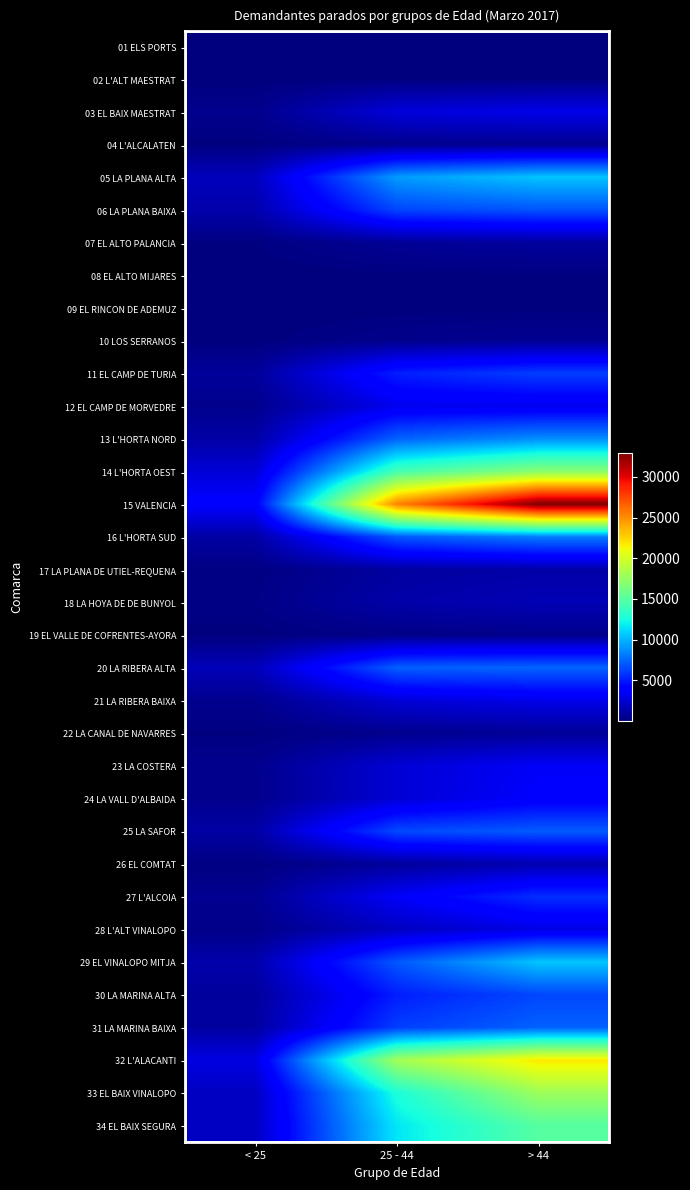

Reading left to right, transcribe all the data shown in this chart.

01 ELS PORTS: < 25=8	25 - 44=56	> 44=64
02 L'ALT MAESTRAT: < 25=13	25 - 44=108	> 44=109
03 EL BAIX MAESTRAT: < 25=458	25 - 44=2652	> 44=3089
04 L'ALCALATEN: < 25=82	25 - 44=457	> 44=552
05 LA PLANA ALTA: < 25=1807	25 - 44=9175	> 44=10499
06 LA PLANA BAIXA: < 25=1344	25 - 44=6396	> 44=6874
07 EL ALTO PALANCIA: < 25=128	25 - 44=728	> 44=919
08 EL ALTO MIJARES: < 25=14	25 - 44=75	> 44=112
09 EL RINCON DE ADEMUZ: < 25=10	25 - 44=53	> 44=68
10 LOS SERRANOS: < 25=71	25 - 44=415	> 44=606
11 EL CAMP DE TURIA: < 25=819	25 - 44=5112	> 44=6152
12 EL CAMP DE MORVEDRE: < 25=471	25 - 44=3259	> 44=3255
13 L'HORTA NORD: < 25=1153	25 - 44=7333	> 44=8739
14 L'HORTA OEST: < 25=2571	25 - 44=14340	> 44=17074
15 VALENCIA: < 25=3881	25 - 44=25377	> 44=32949
16 L'HORTA SUD: < 25=1118	25 - 44=6995	> 44=8209
17 LA PLANA DE UTIEL-REQUENA: < 25=160	25 - 44=998	> 44=1227
18 LA HOYA DE DE BUNYOL: < 25=252	25 - 44=1262	> 44=1609
19 EL VALLE DE COFRENTES-AYORA: < 25=70	25 - 44=280	> 44=406
20 LA RIBERA ALTA: < 25=1699	25 - 44=7248	> 44=7427
21 LA RIBERA BAIXA: < 25=497	25 - 44=2576	> 44=3113
22 LA CANAL DE NAVARRES: < 25=107	25 - 44=471	> 44=750
23 LA COSTERA: < 25=481	25 - 44=2510	> 44=3537
24 LA VALL D'ALBAIDA: < 25=451	25 - 44=2494	> 44=3743
25 LA SAFOR: < 25=1137	25 - 44=6523	> 44=7106
26 EL COMTAT: < 25=139	25 - 44=858	> 44=1439
27 L'ALCOIA: < 25=561	25 - 44=3560	> 44=5642
28 L'ALT VINALOPO: < 25=340	25 - 44=1928	> 44=2965
29 EL VINALOPO MITJA: < 25=1328	25 - 44=6966	> 44=10538
30 LA MARINA ALTA: < 25=889	25 - 44=5092	> 44=6436
31 LA MARINA BAIXA: < 25=1013	25 - 44=6153	> 44=7300
32 L'ALACANTI: < 25=2869	25 - 44=18039	> 44=21827
33 EL BAIX VINALOPO: < 25=1937	25 - 44=12669	> 44=17820
34 EL BAIX SEGURA: < 25=1965	25 - 44=11594	> 44=14960